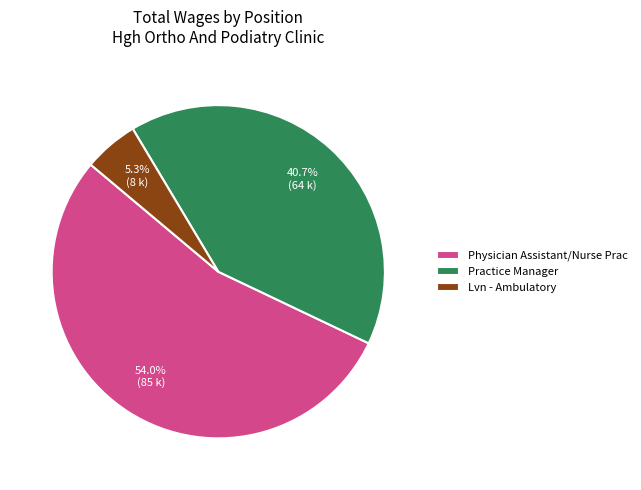

What portion of the pie excludes Practice Manager?

59.3%